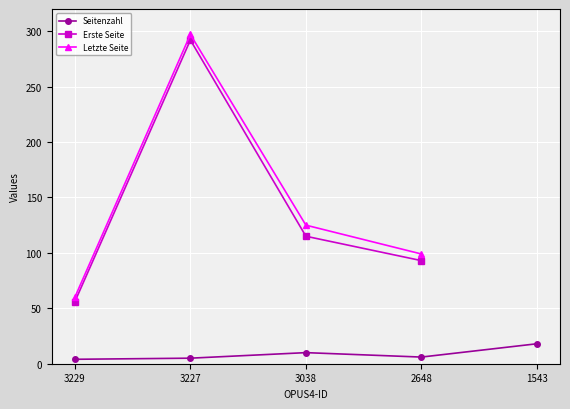

True or false: Seitenzahl and Letzte Seite intersect in this chart.

False